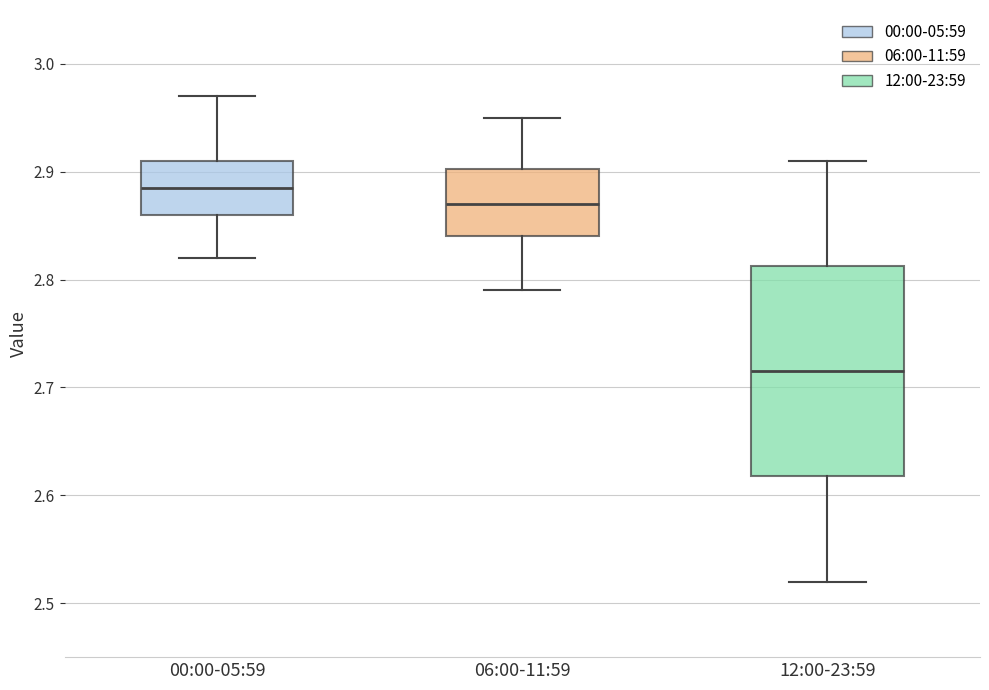

Which box has the lowest median line?

12:00-23:59